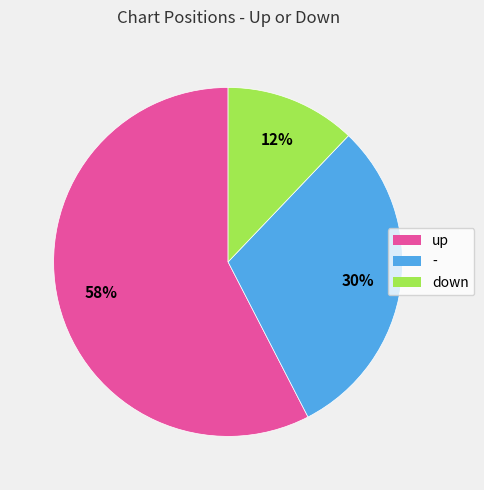

Combined, do - and up account for over 50%?

Yes